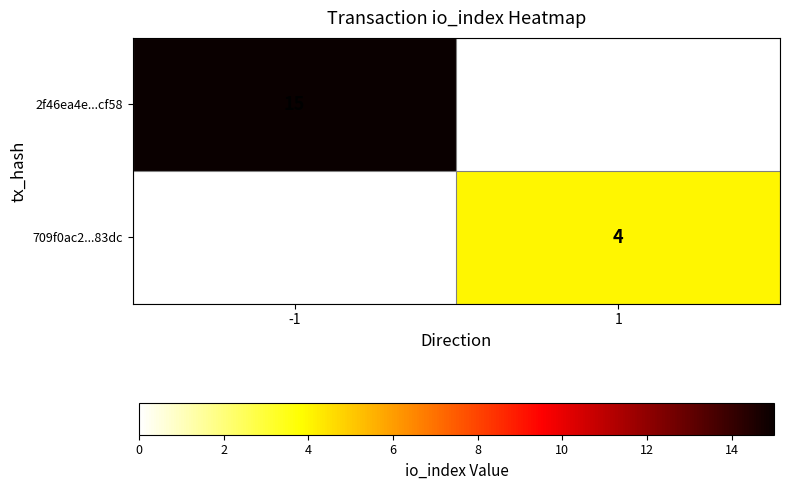

Is the value of 2f46ea4e...cf58 at -1 greater than the value of 709f0ac2...83dc at 1?

Yes